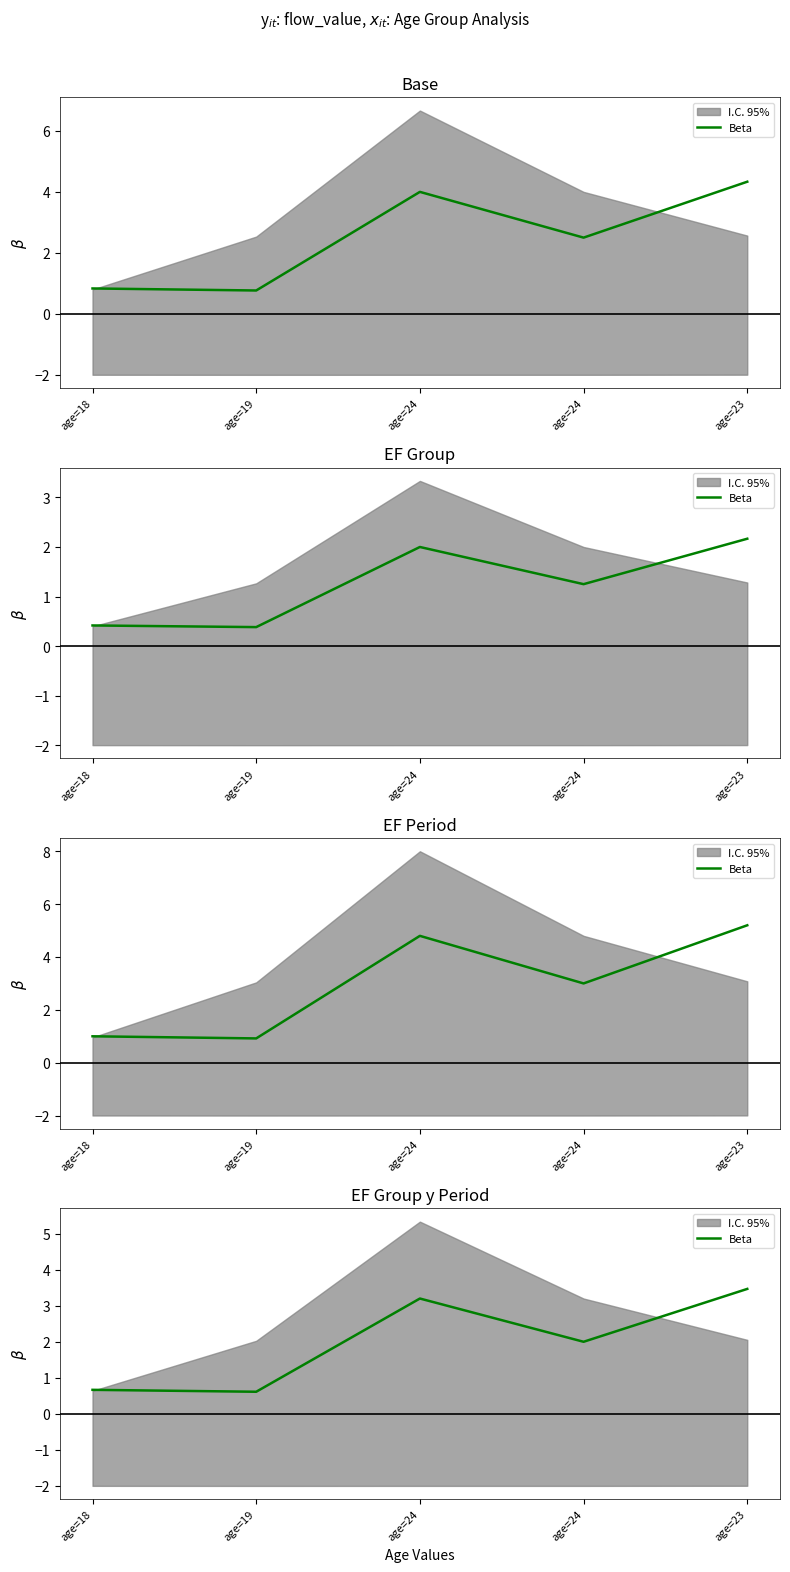

Reading left to right, transcribe all the data shown in this chart.

age=18=0.7	age=19=0.6	age=24=3.2	age=24=2.0	age=23=3.5